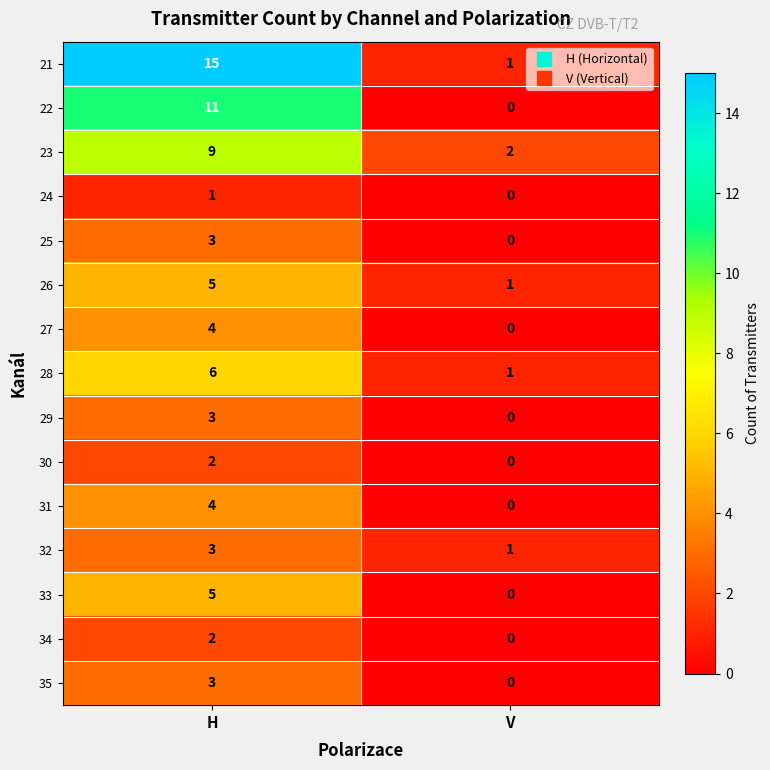

Which category has the lowest value in the 35 series?

V